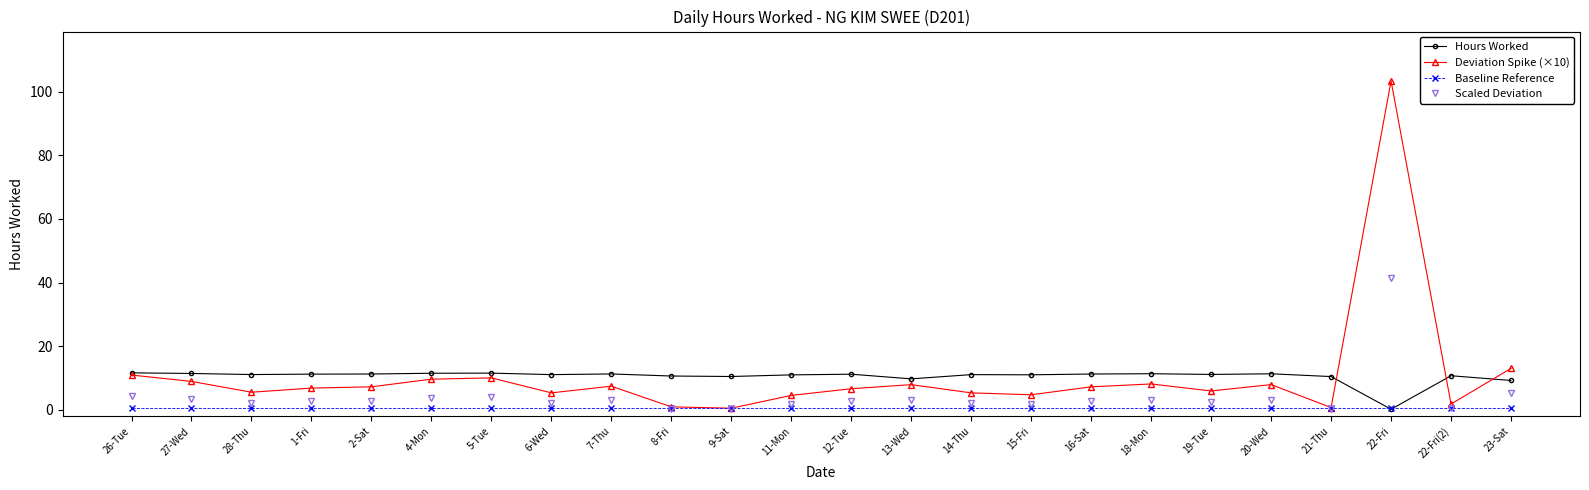

At how many categories does at least one series exceed 24?

1